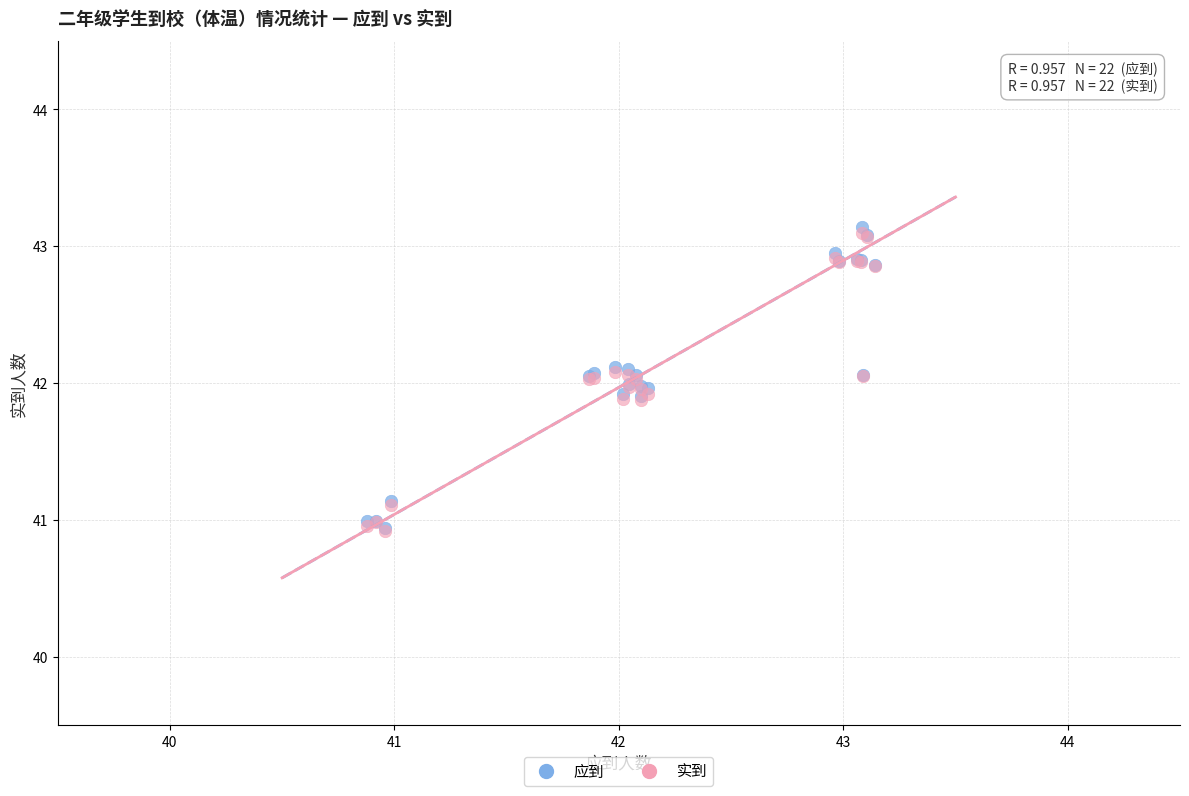

Which series has the widest spread of Y values?

应到